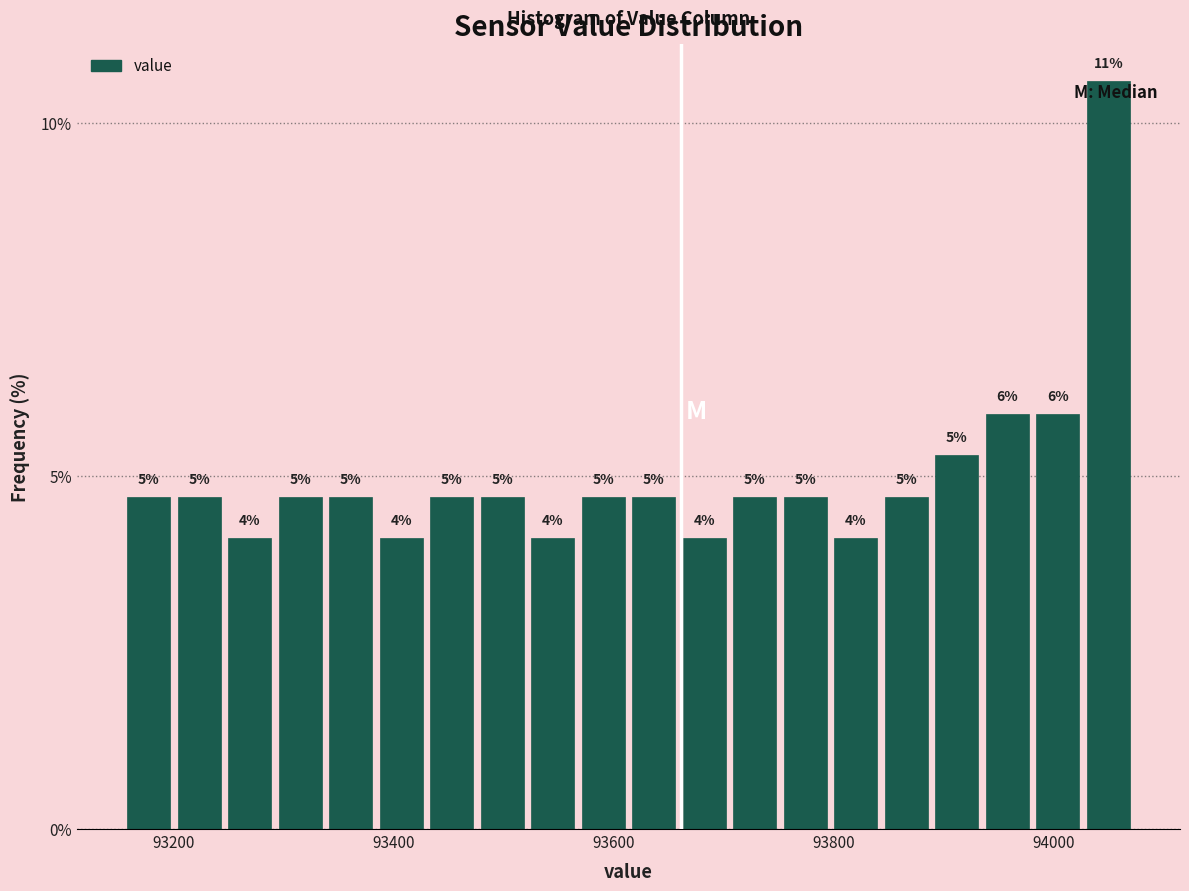

Read against the x-axis, roughly where is the centre of the tallest bar?

94060